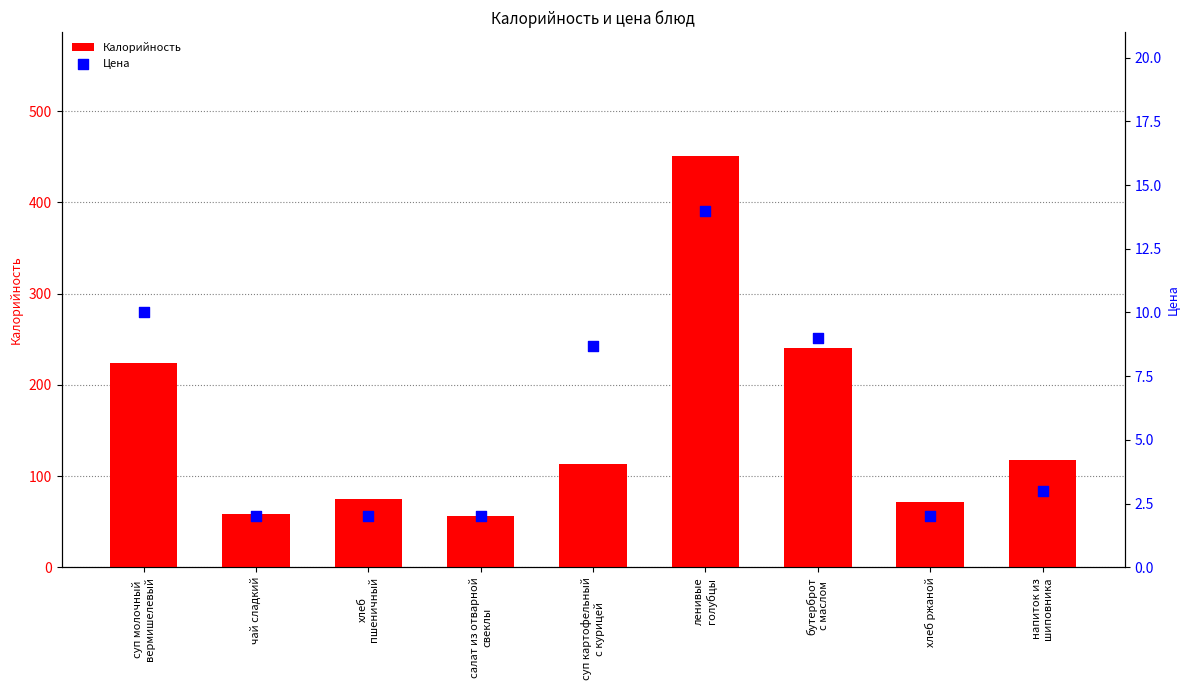

At how many categories does at least one series exceed 401?

1